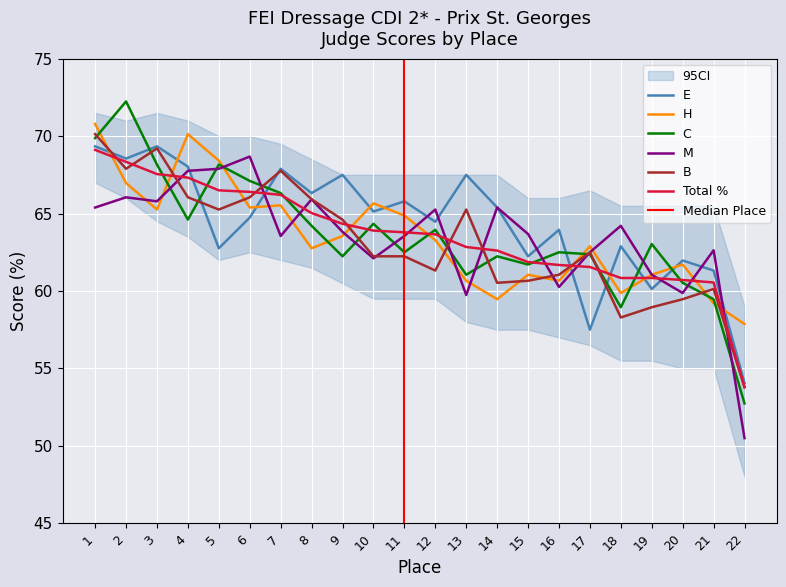

What is the sum of the Total % values at 4 and 10?

131.2